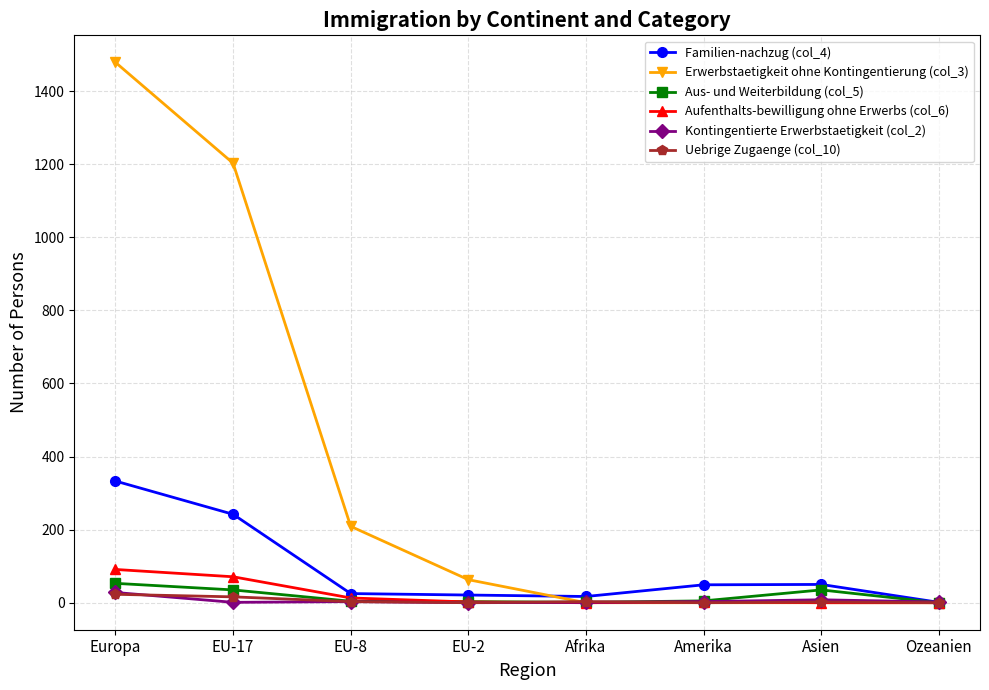

At which category does the chart reach its peak across all series?

Europa